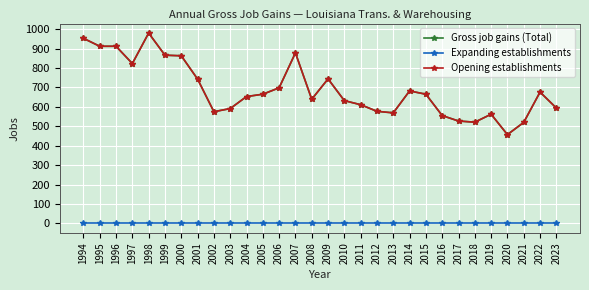

Reading left to right, list all the values displayed in this chart.

Gross job gains (Total): 1994=953	1995=912	1996=912	1997=823	1998=980	1999=866	2000=863	2001=743	2002=575	2003=591	2004=653	2005=665	2006=698	2007=878	2008=639	2009=744	2010=632	2011=611	2012=577	2013=569	2014=682	2015=665	2016=555	2017=527	2018=521	2019=562	2020=457	2021=520	2022=676	2023=594
Expanding establishments: 1994=0	1995=0	1996=0	1997=0	1998=0	1999=0	2000=0	2001=0	2002=0	2003=0	2004=0	2005=0	2006=0	2007=0	2008=0	2009=0	2010=0	2011=0	2012=0	2013=0	2014=0	2015=0	2016=0	2017=0	2018=0	2019=0	2020=0	2021=0	2022=0	2023=0
Opening establishments: 1994=953	1995=912	1996=912	1997=823	1998=980	1999=866	2000=863	2001=743	2002=575	2003=591	2004=653	2005=665	2006=698	2007=878	2008=639	2009=744	2010=632	2011=611	2012=577	2013=569	2014=682	2015=665	2016=555	2017=527	2018=521	2019=562	2020=457	2021=520	2022=676	2023=594